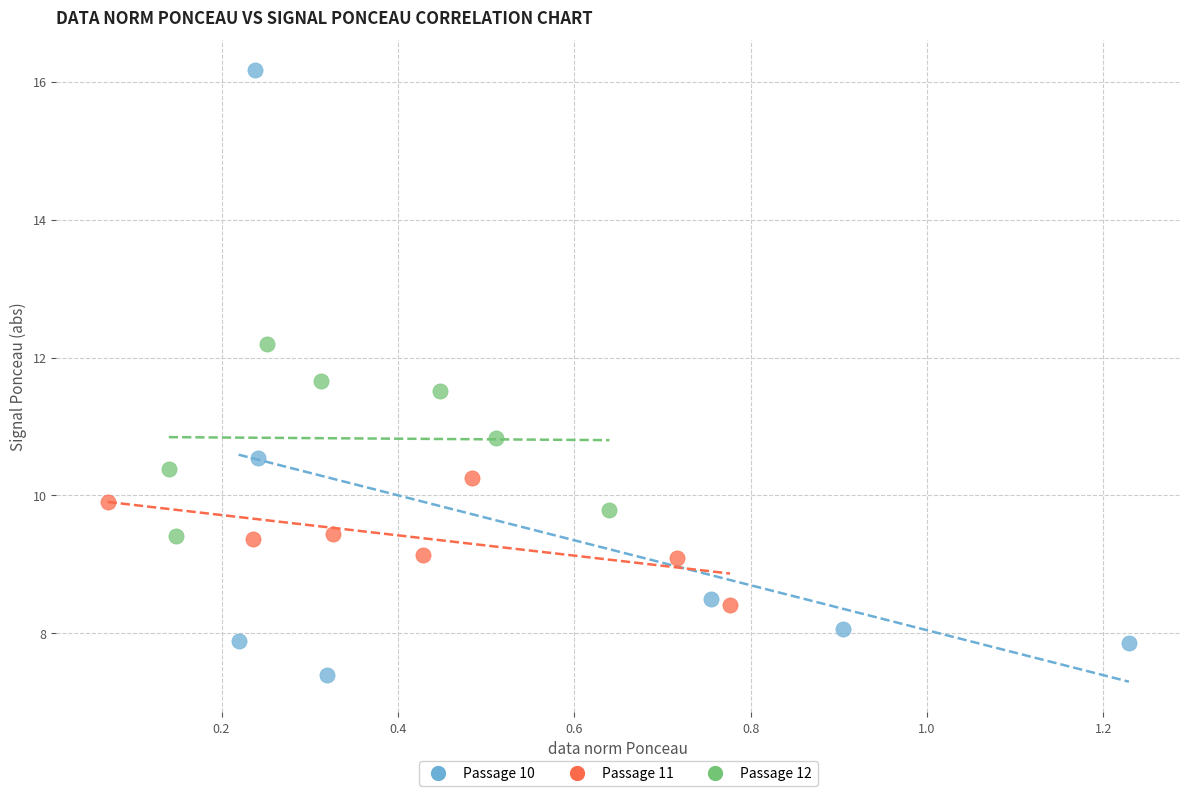

Which series has the largest Y range (max minus min)?

Passage 10